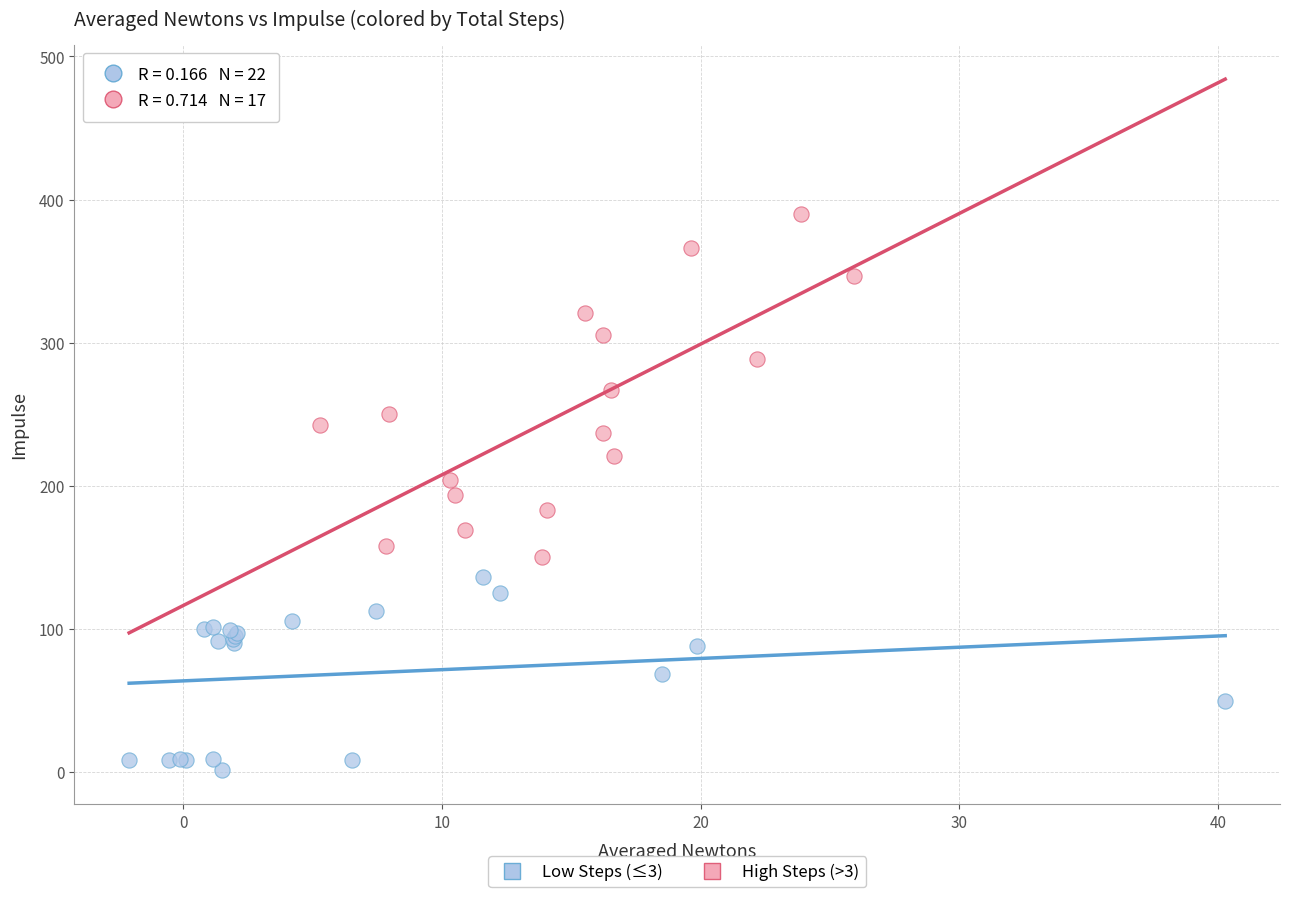

What are all the series names shown in the legend?

Low Steps (≤3), High Steps (>3)